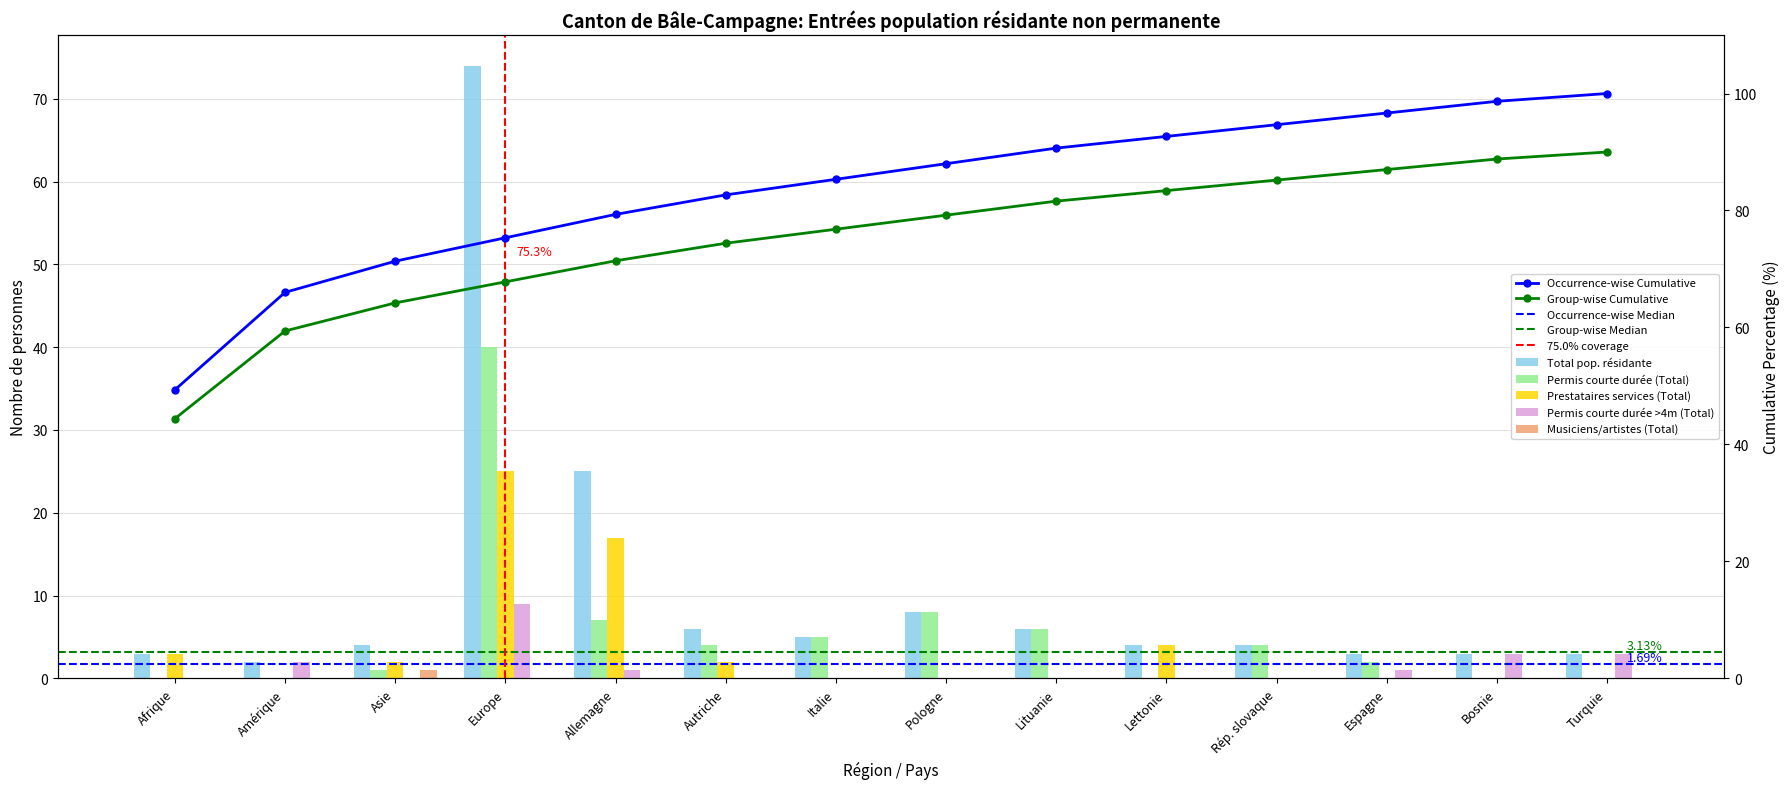

The Prestataires services (Total) series shows 28 at Allemagne. True or false?

False